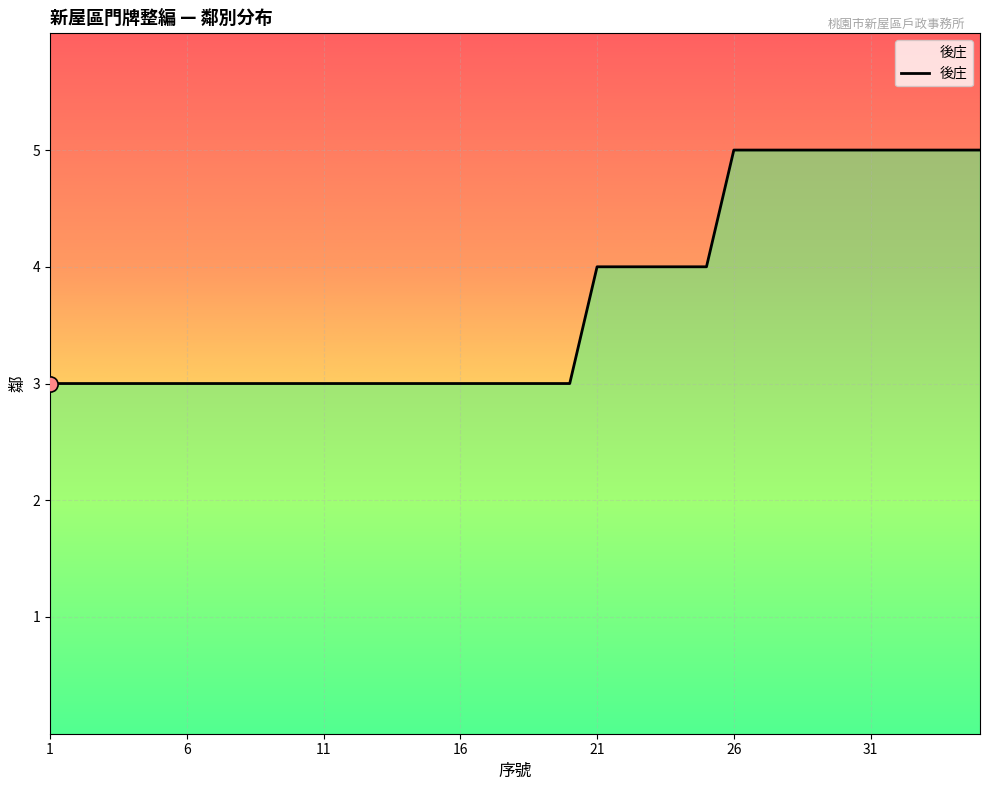

What is the greatest value displayed?

5